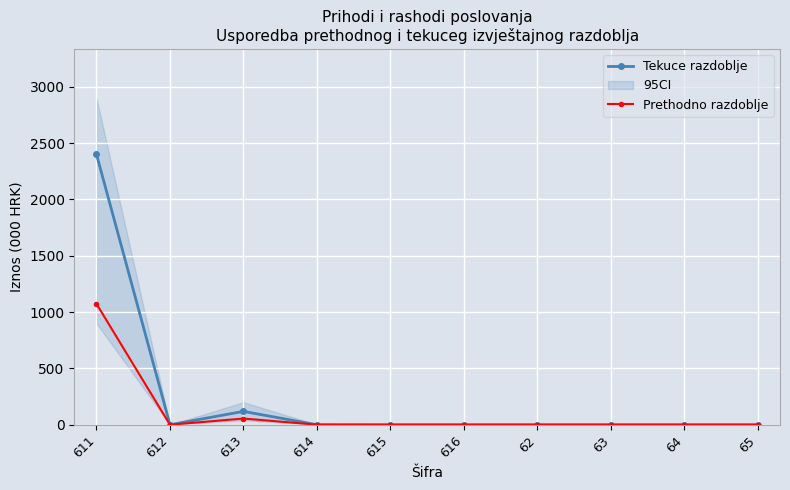

True or false: Prethodno razdoblje has more than 0 interior local peaks.

True